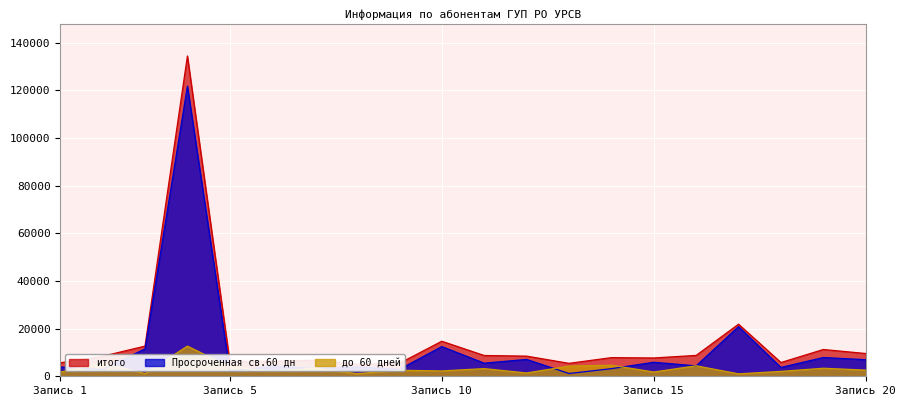

Does the chart display data point markers on the line(s)?

No